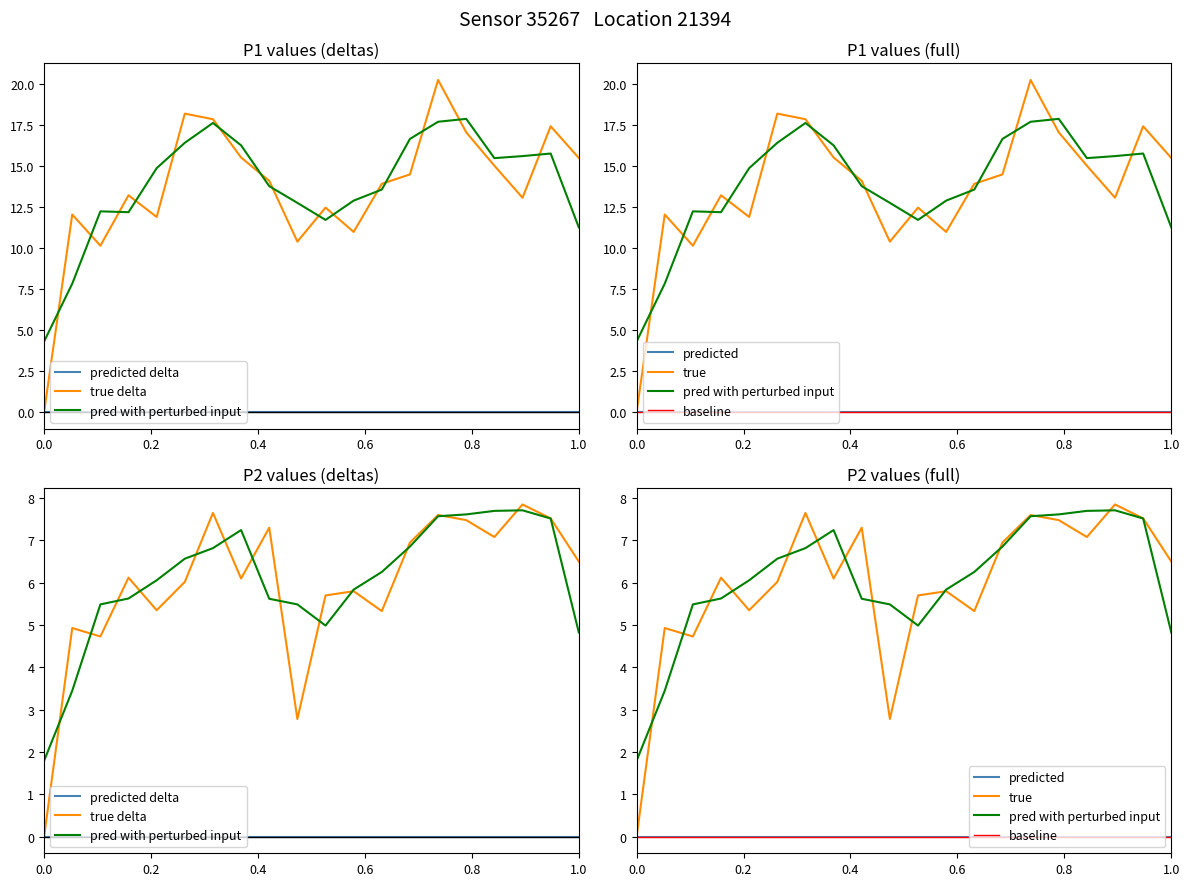

Which series has the largest total across all categories?

P1